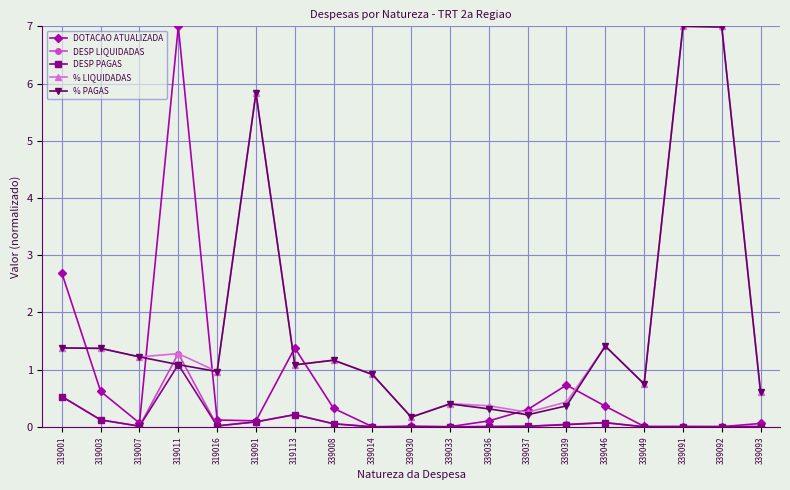

Which series changed the most between 319003 and 339092?

% LIQUIDADAS